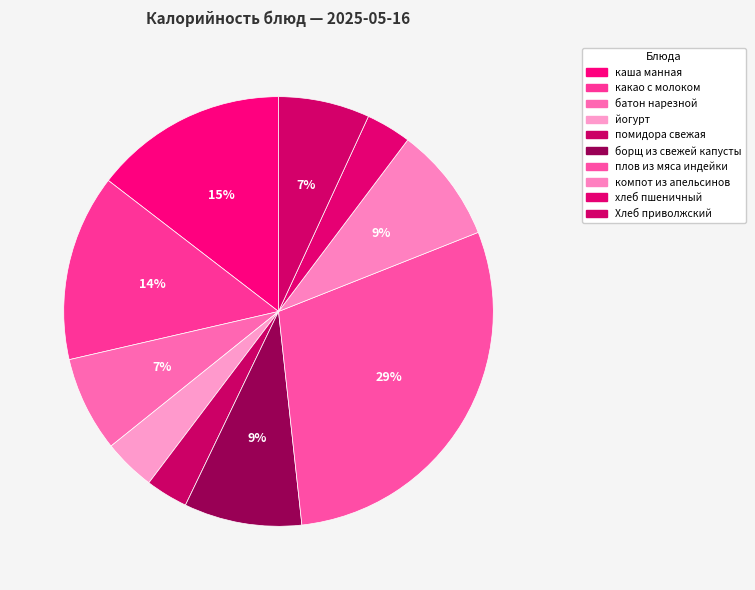

Which slice is the largest?

плов из мяса индейки